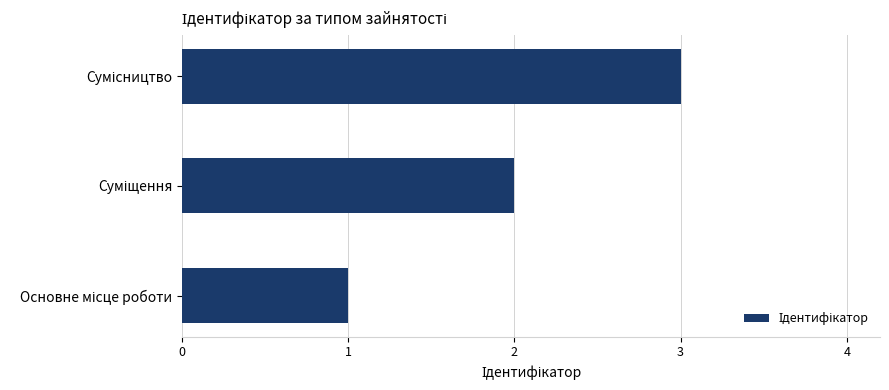

Count the number of categories in the chart.

3